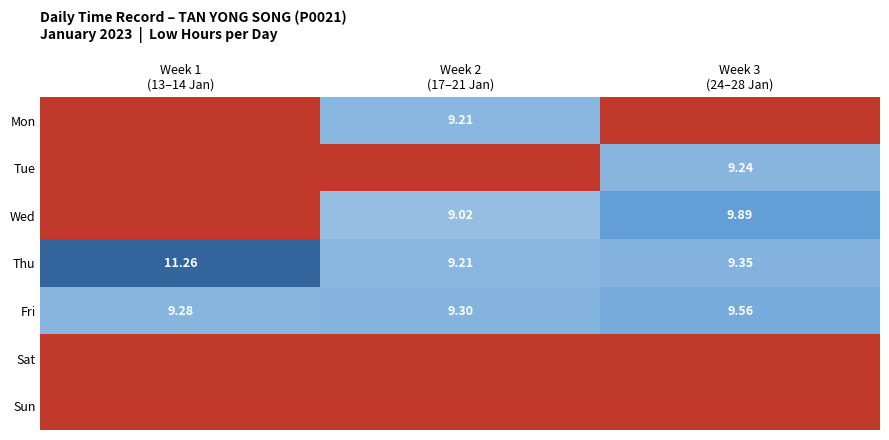

Count the number of categories in the chart.

3